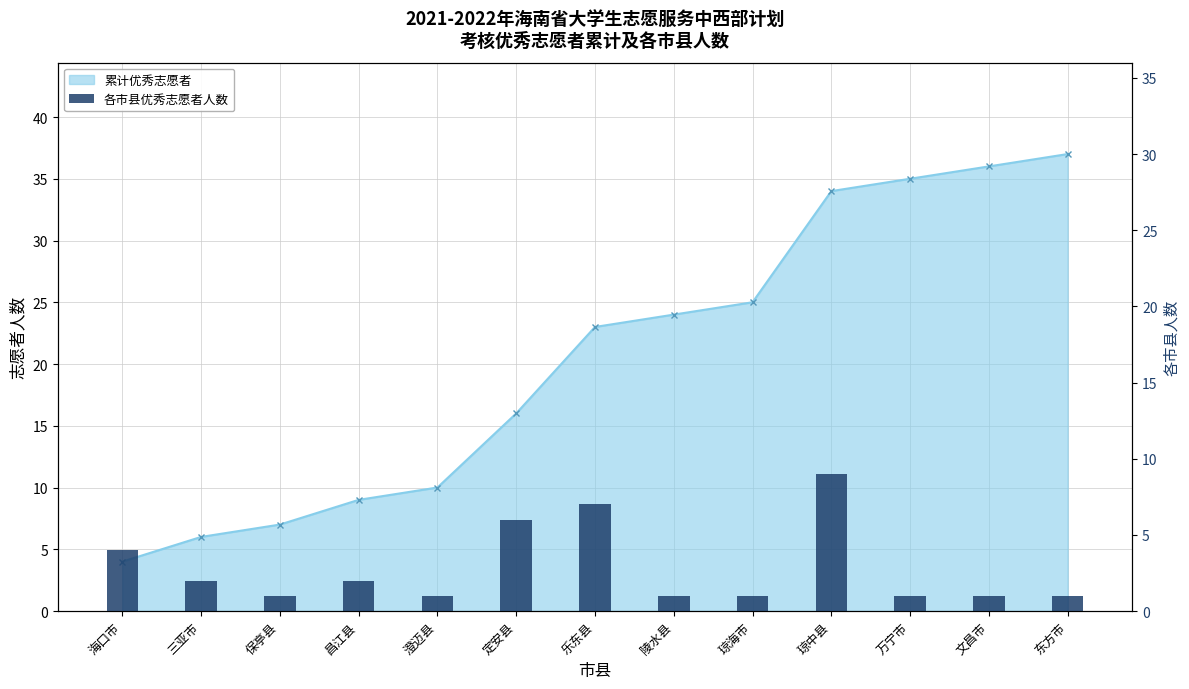

What is the label of the 13th bar from the right?

海口市